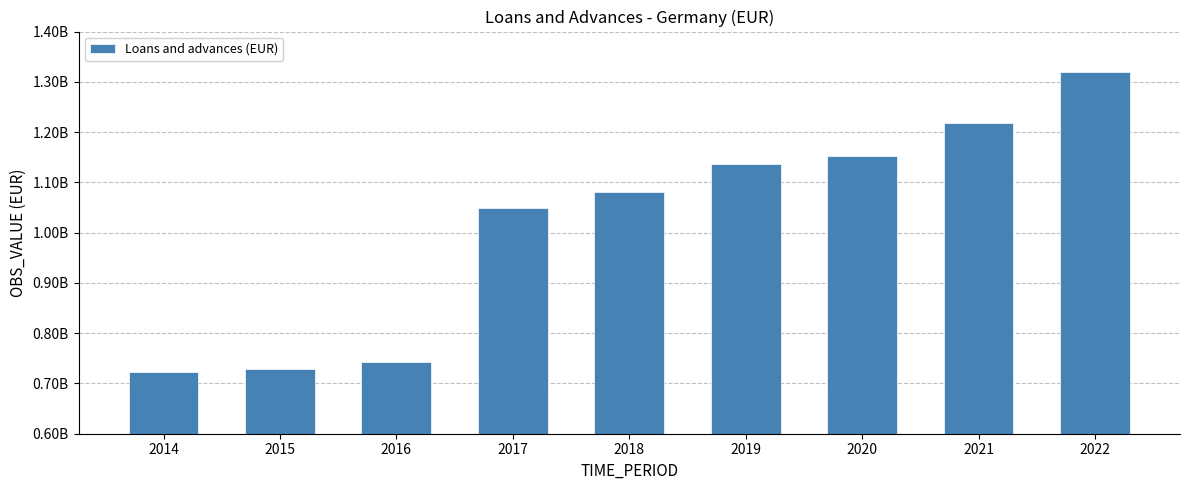

At which label is the value closest to 1021029469?

2017